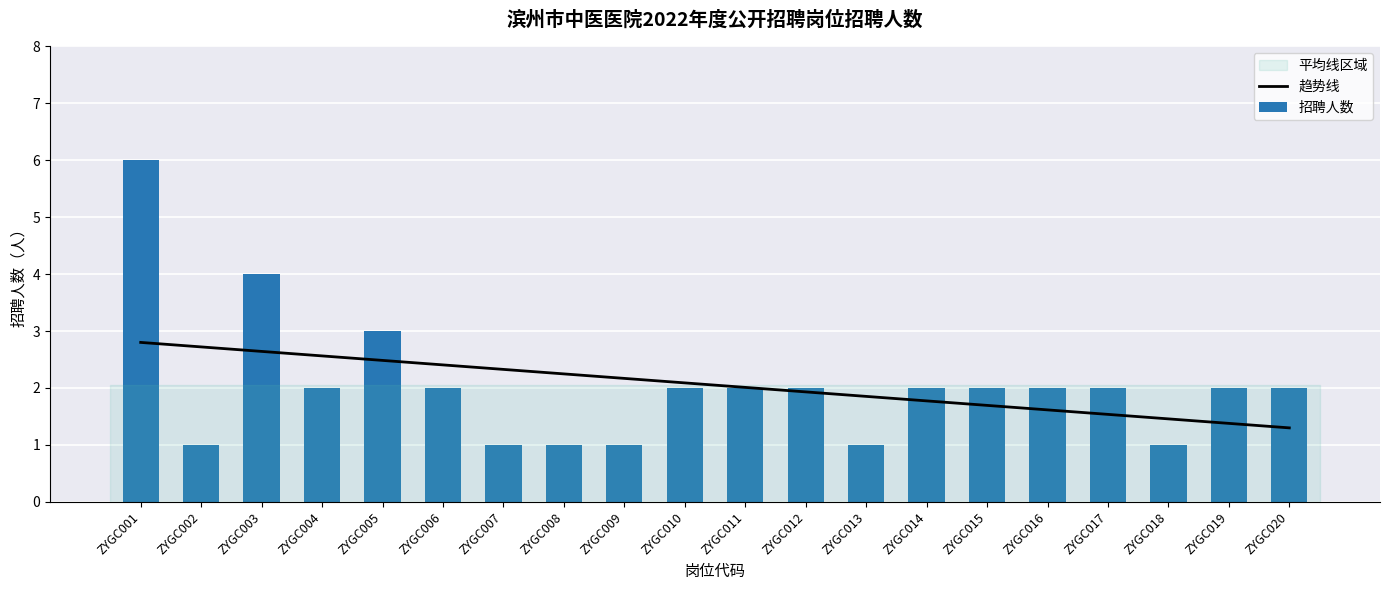

Reading right to left, transcribe all the data shown in this chart.

ZYGC020=2	ZYGC019=2	ZYGC018=1	ZYGC017=2	ZYGC016=2	ZYGC015=2	ZYGC014=2	ZYGC013=1	ZYGC012=2	ZYGC011=2	ZYGC010=2	ZYGC009=1	ZYGC008=1	ZYGC007=1	ZYGC006=2	ZYGC005=3	ZYGC004=2	ZYGC003=4	ZYGC002=1	ZYGC001=6